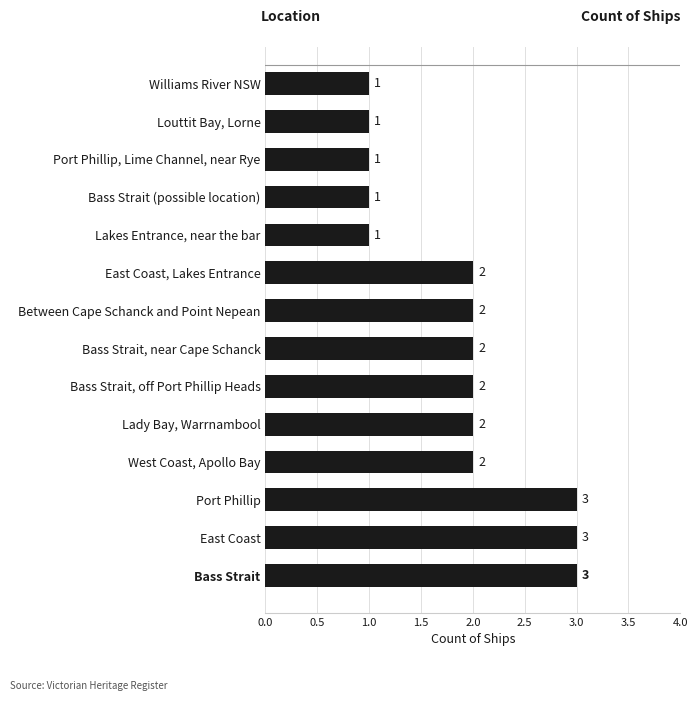

Does the chart contain any negative values?

No